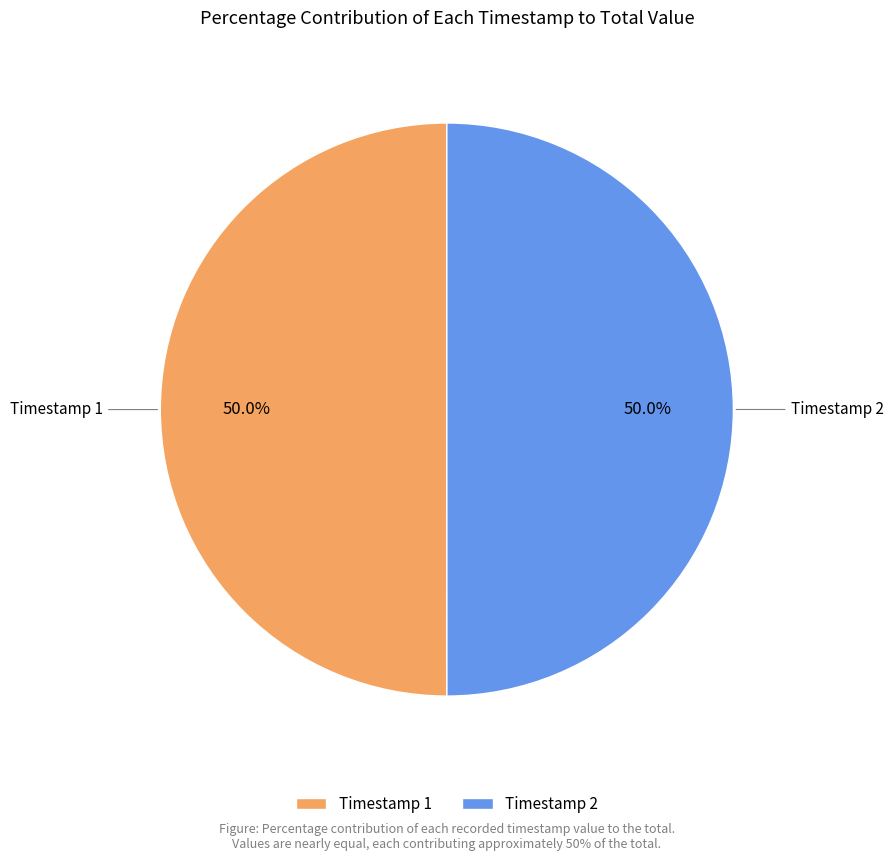

Is the sum of Timestamp 1 and Timestamp 2 greater than half?

Yes